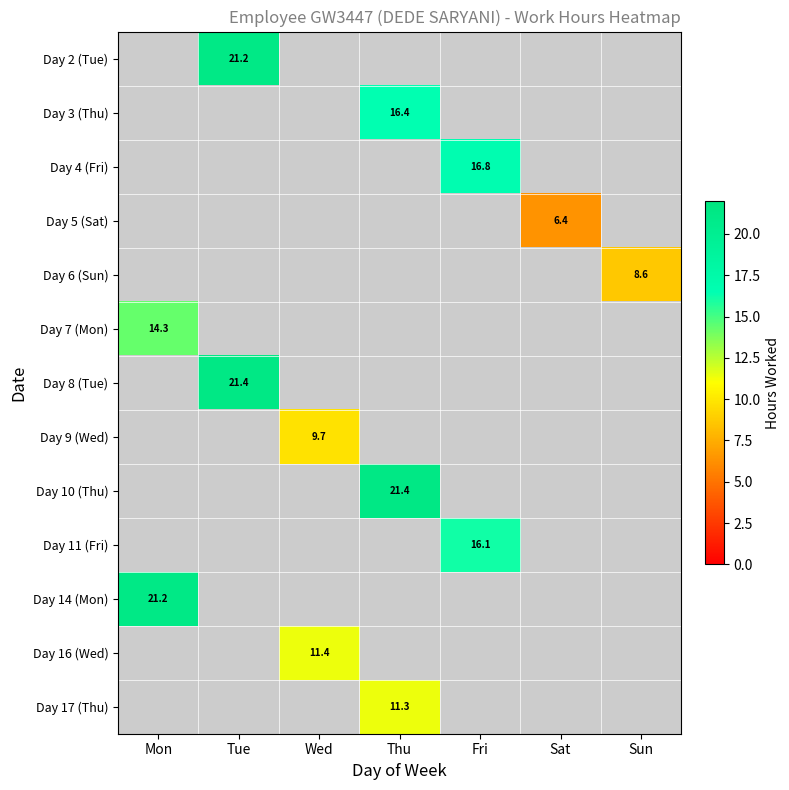

What is the greatest value displayed?

21.4